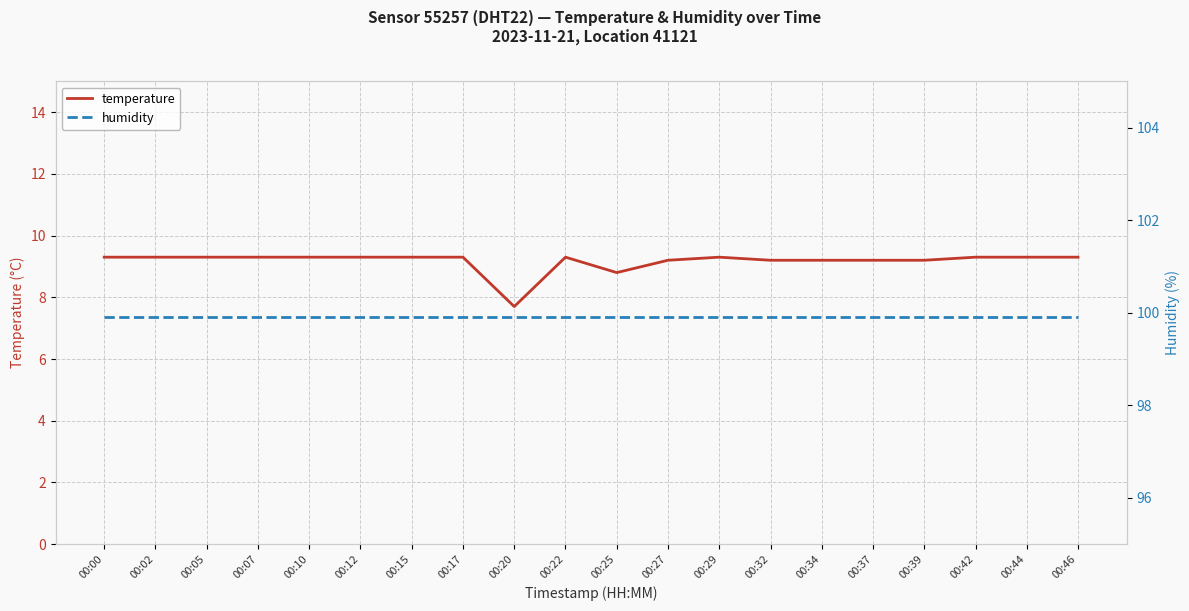

What is the highest value of the humidity series?

99.9